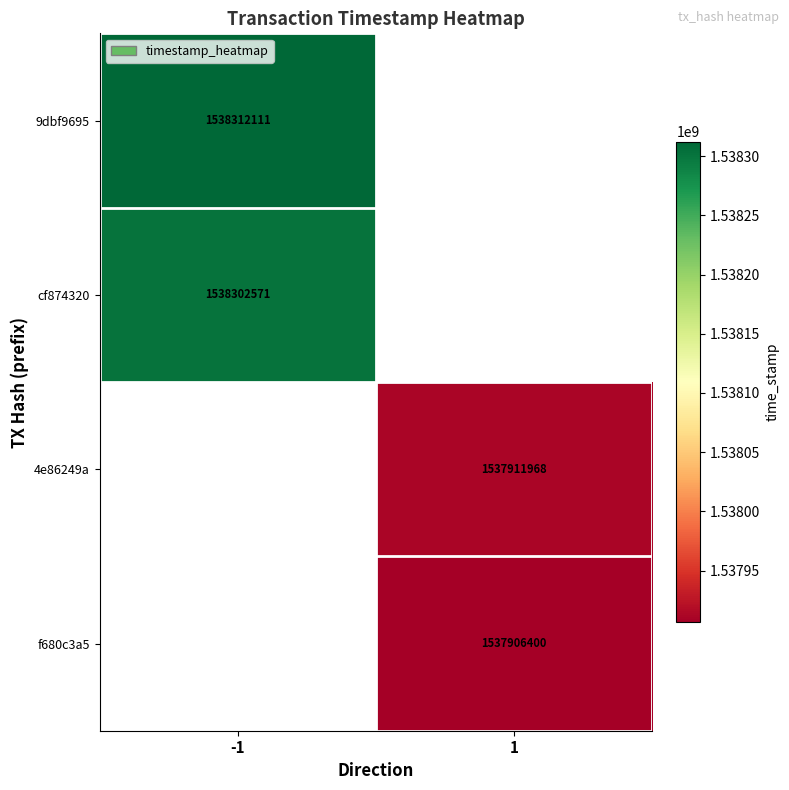

True or false: 9dbf9695 has a value of 1538312111 at -1.

True